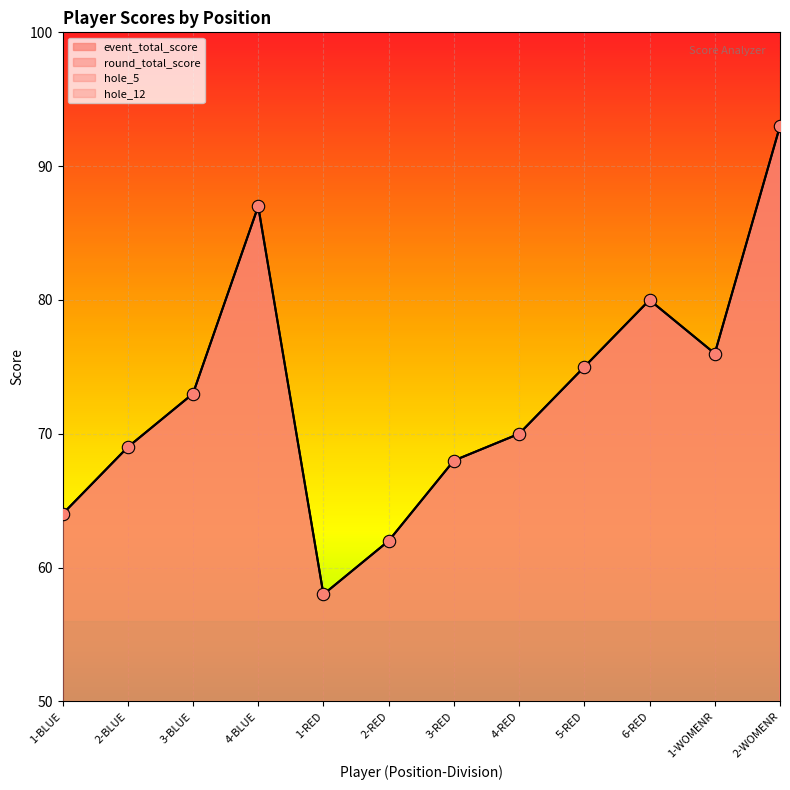

Is the value of hole_5 at 4-BLUE greater than the value of round_total_score at 1-BLUE?

No